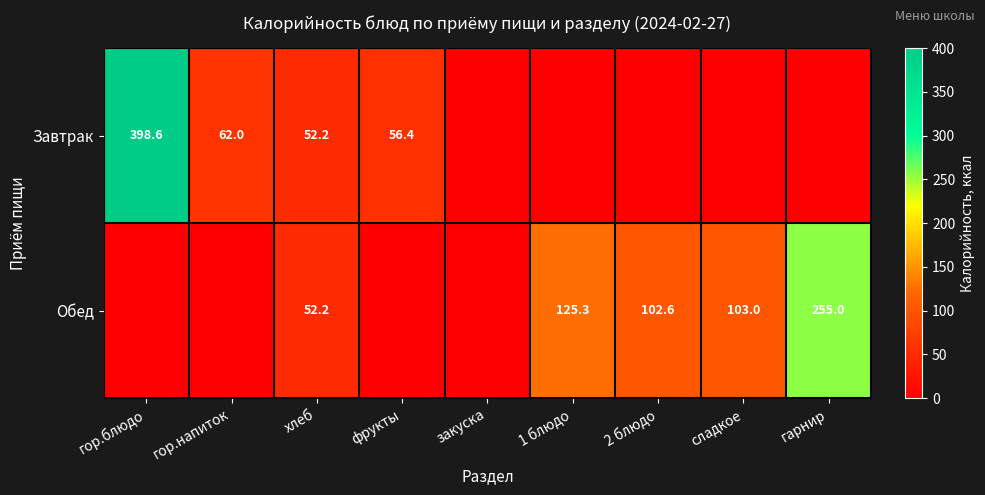

The Завтрак series shows 52.2 at хлеб. True or false?

True